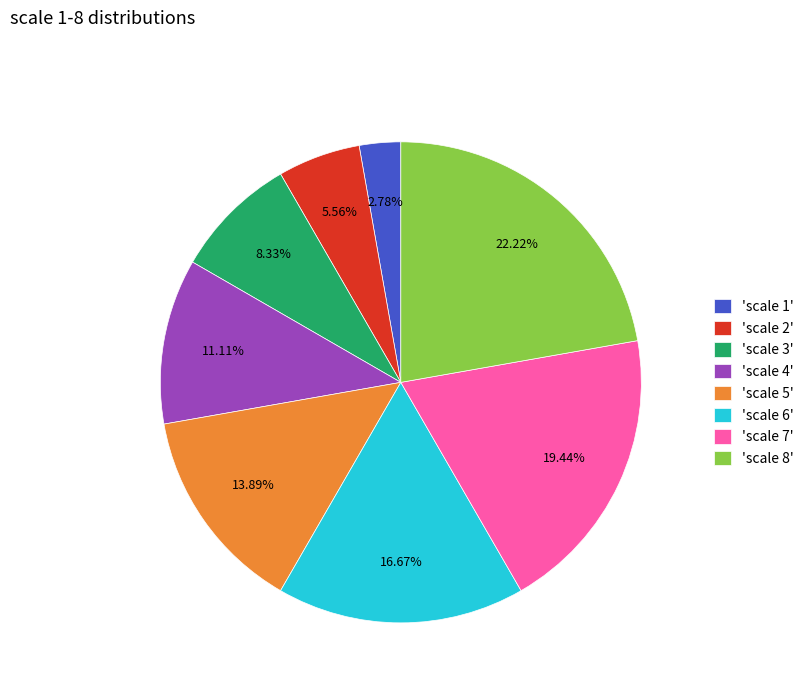

Is 'scale 8' the majority of the pie?

No